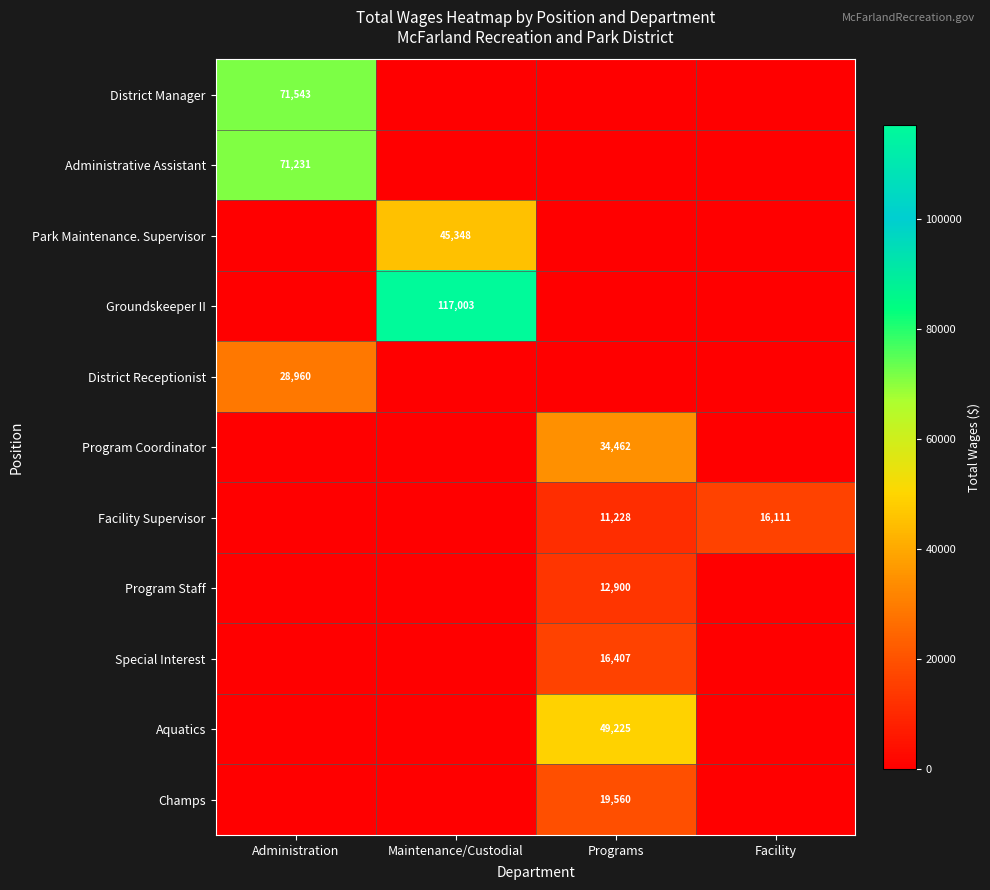

Is the value of Administrative Assistant at Administration greater than the value of Special Interest at Programs?

Yes